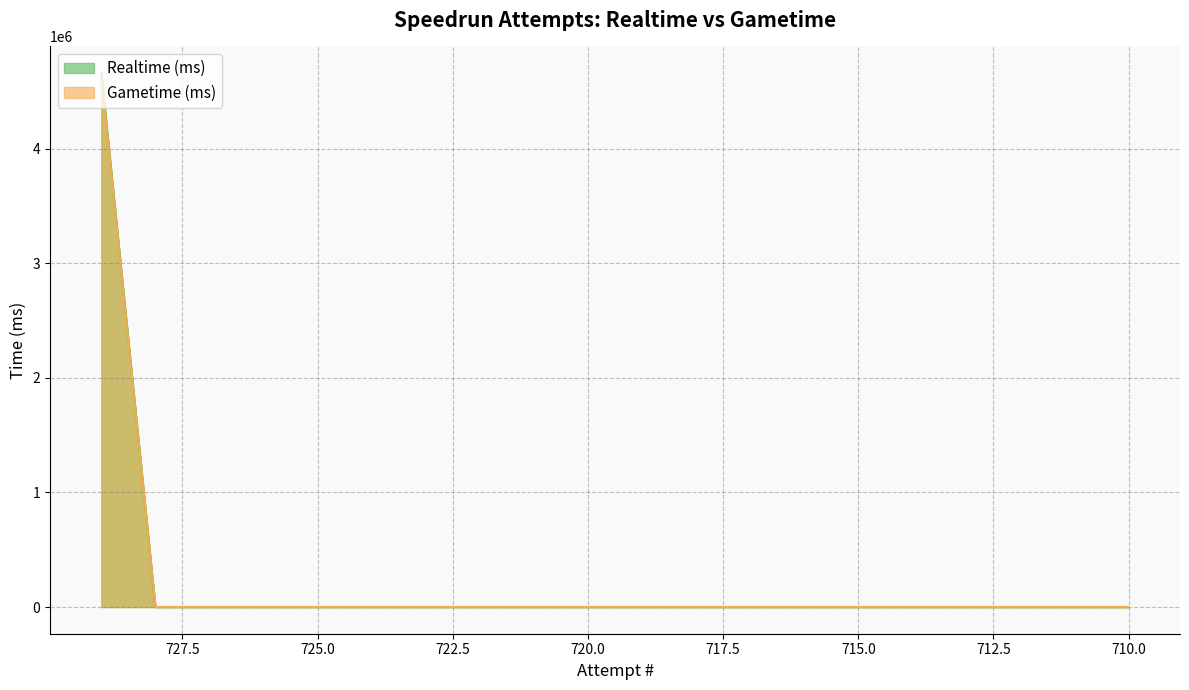

What are all the series names shown in the legend?

Realtime (ms), Gametime (ms)